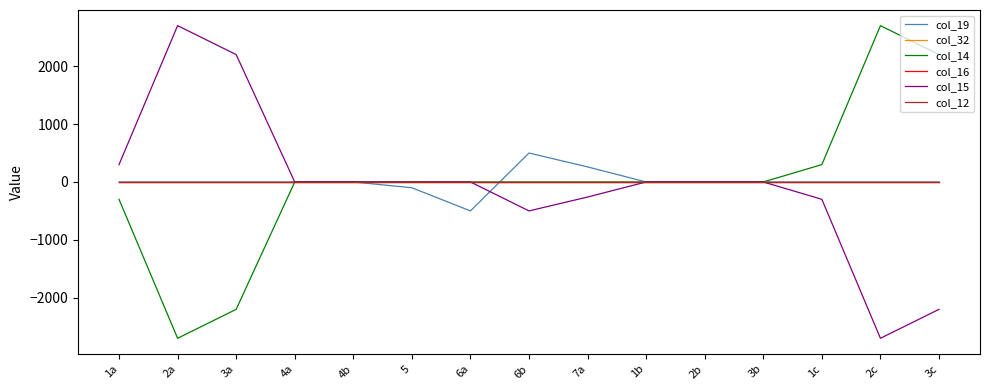

Does the chart have visible grid lines?

No